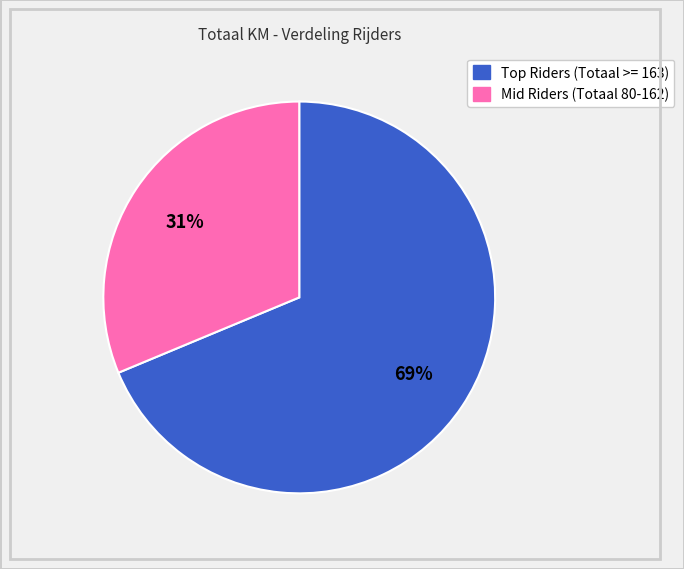

Is there any slice that represents more than half of the pie?

Yes